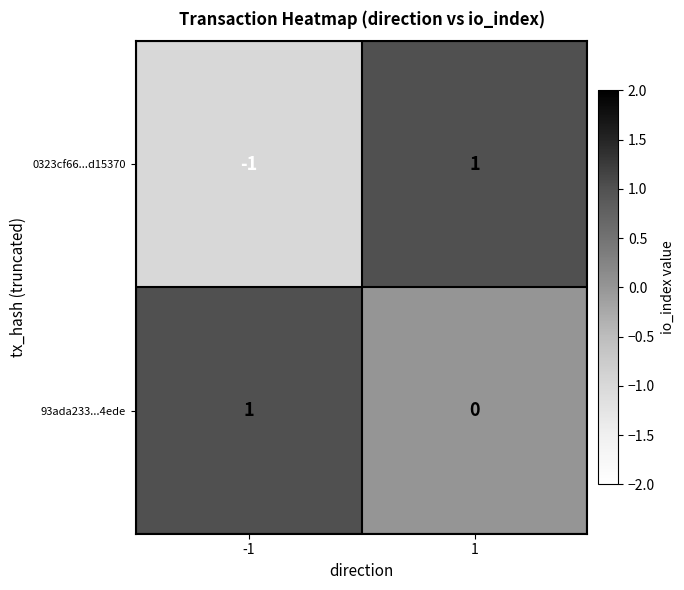

What is the maximum value shown in the chart?

1